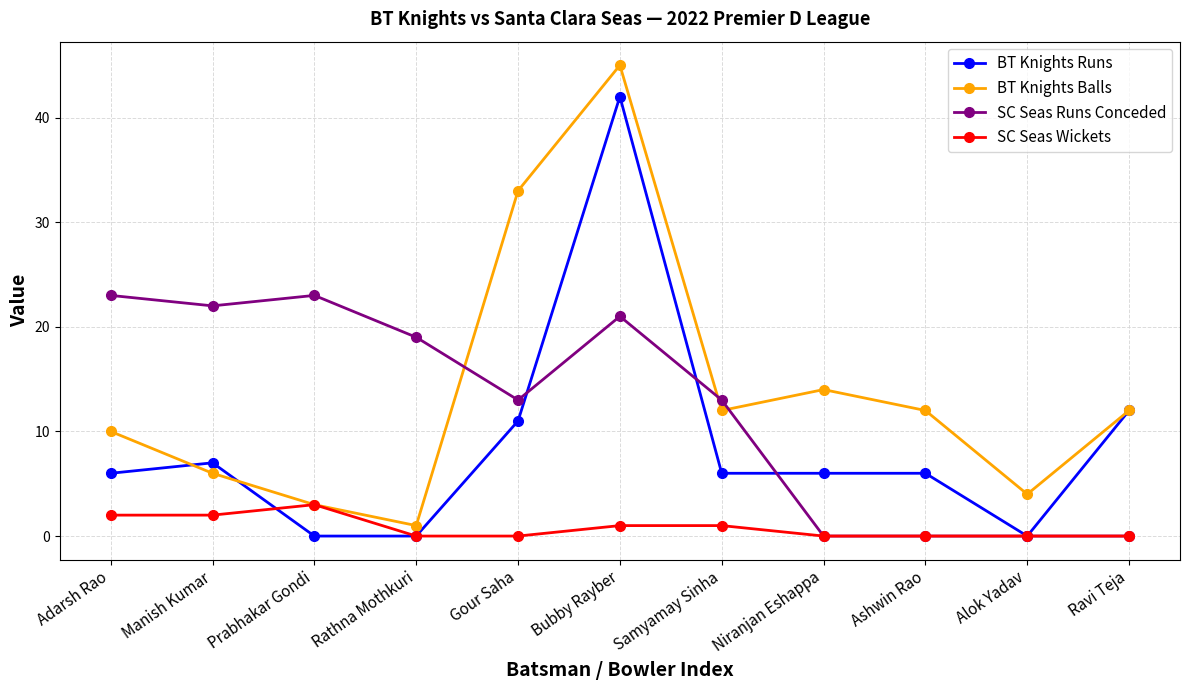

Reading right to left, transcribe all the data shown in this chart.

BT Knights Runs: 12	0	6	6	6	42	11	0	0	7	6
BT Knights Balls: 12	4	12	14	12	45	33	1	3	6	10
SC Seas Runs Conceded: 0	0	0	0	13	21	13	19	23	22	23
SC Seas Wickets: 0	0	0	0	1	1	0	0	3	2	2